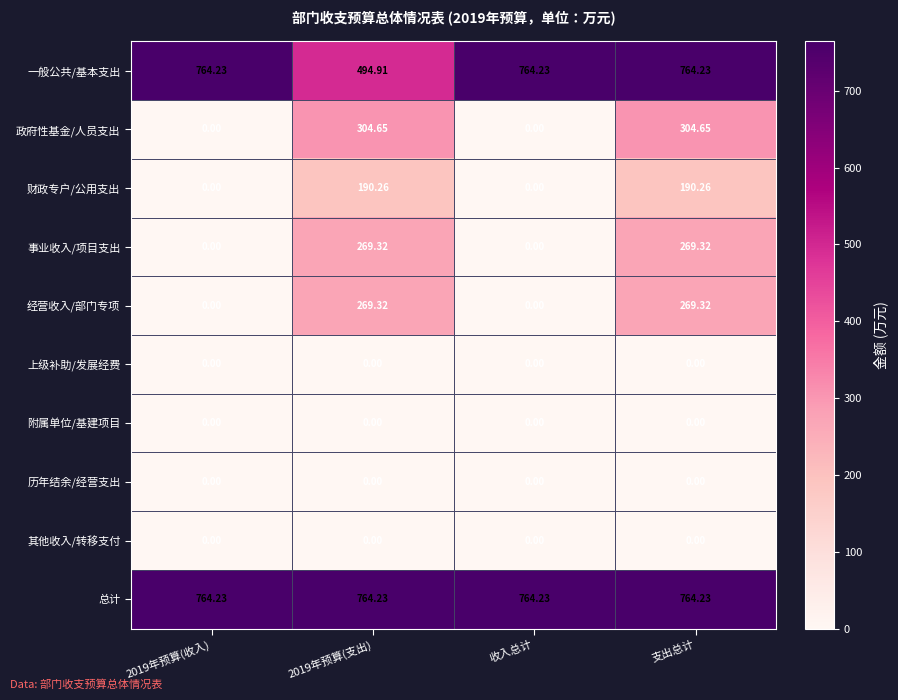

Which series has the largest total across all categories?

总计